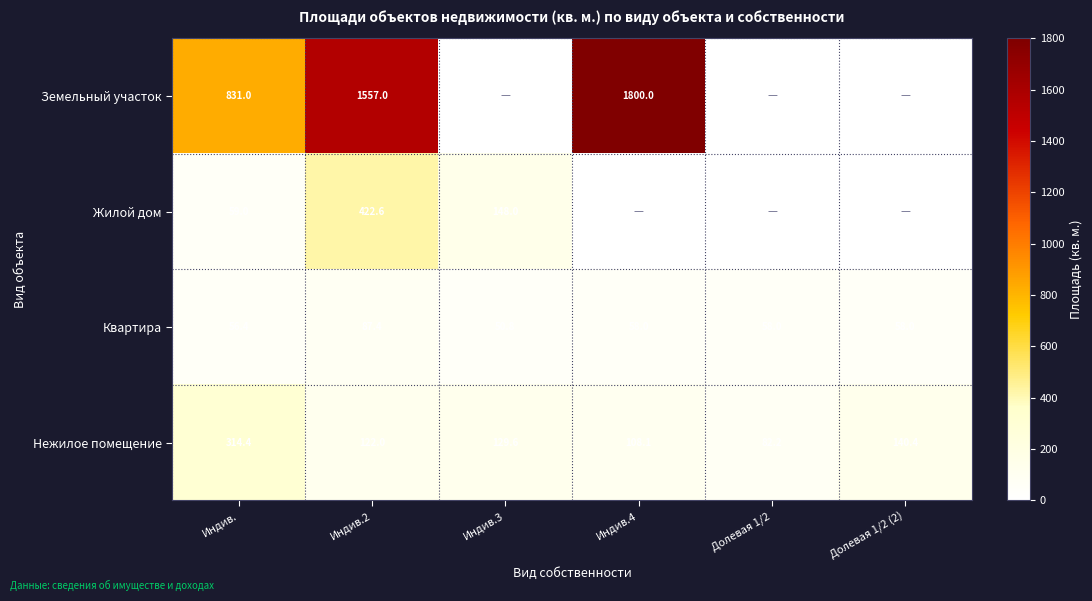

List the labels in order of Нежилое помещение value, largest first.

Индив., Долевая 1/2 (2), Индив.3, Индив.2, Индив.4, Долевая 1/2